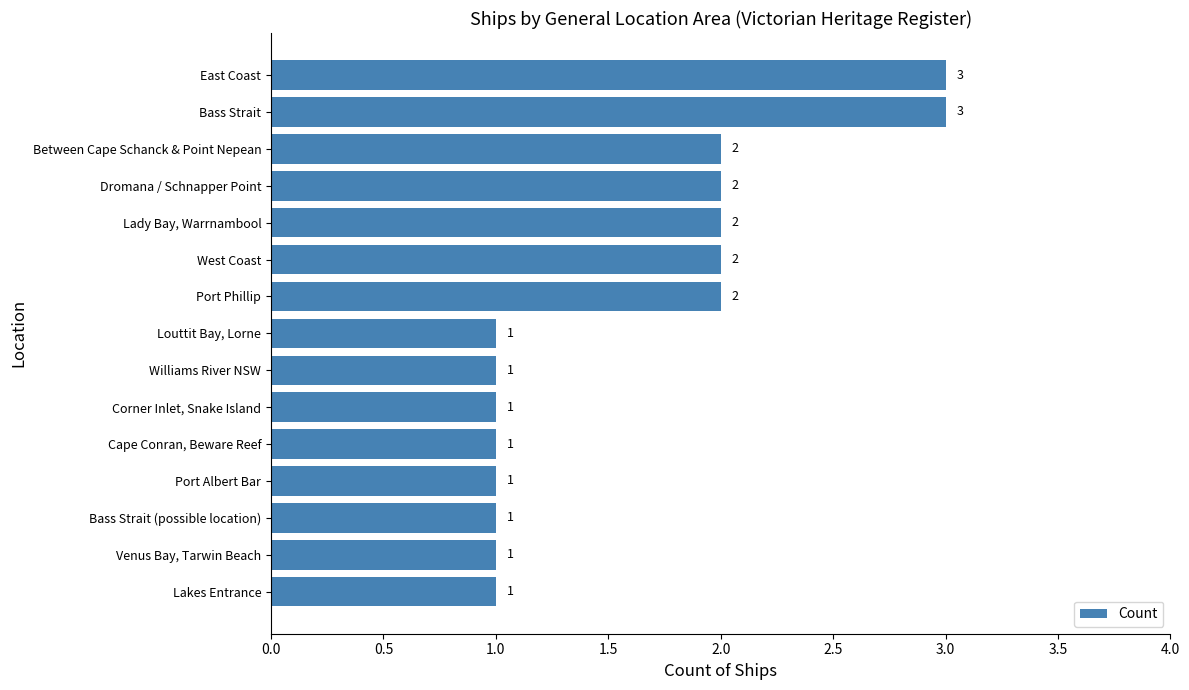

Count the values in the range 1 to 2.

13